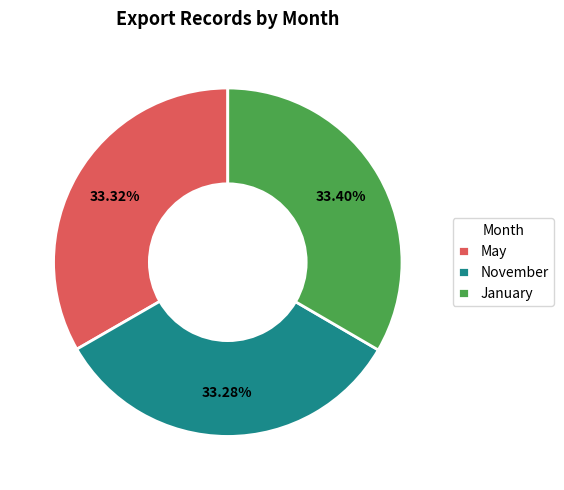

True or false: May accounts for 22% of the total.

False